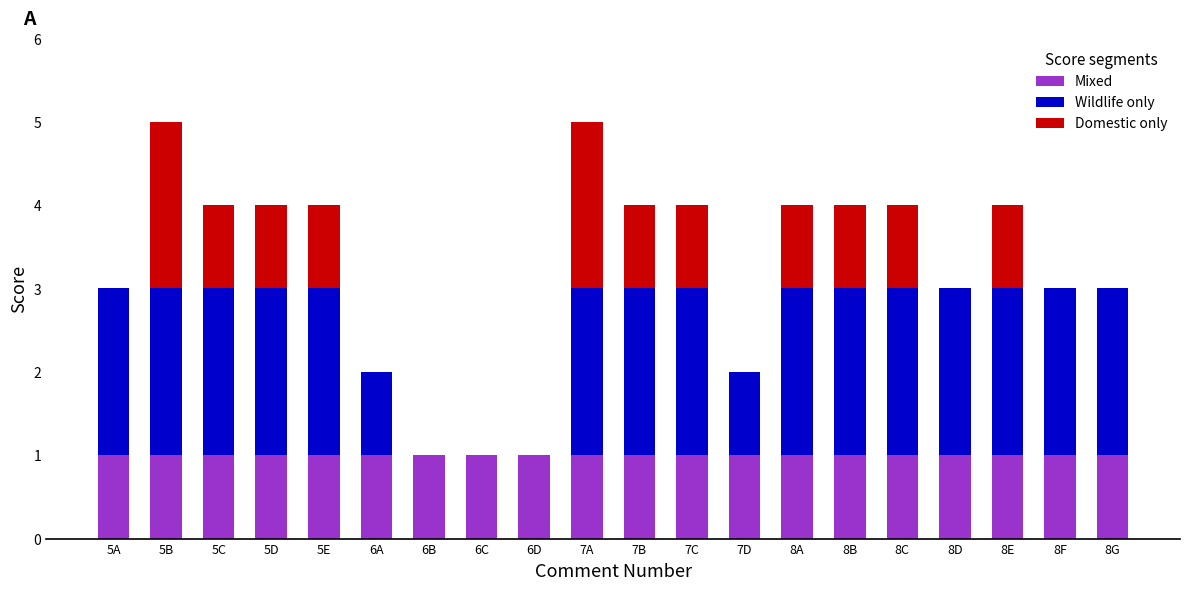

What is the total value across all series at 7B?

4